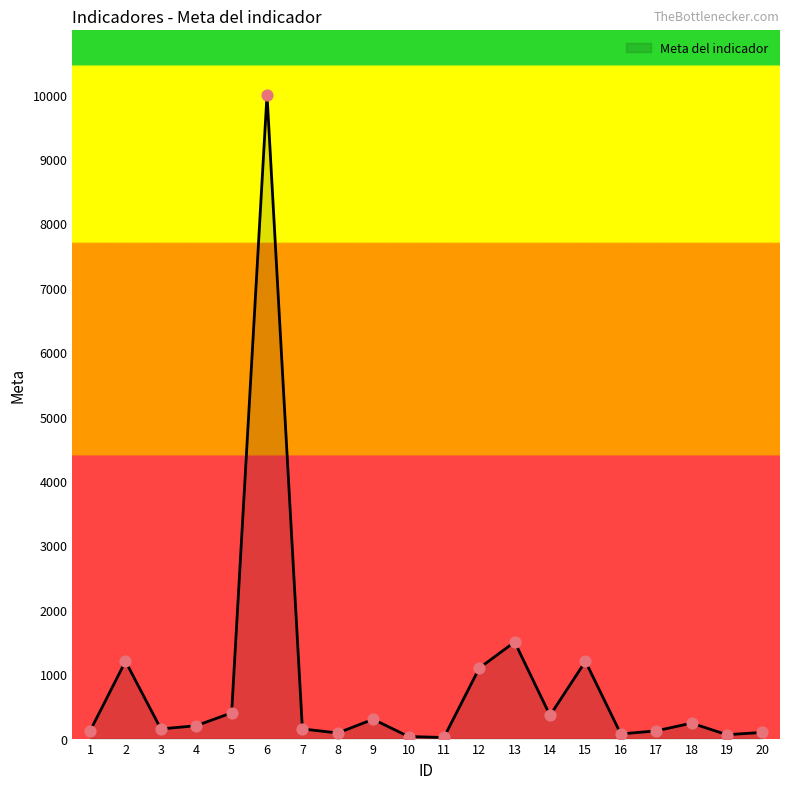

Between 18 and 12, which is larger?

12